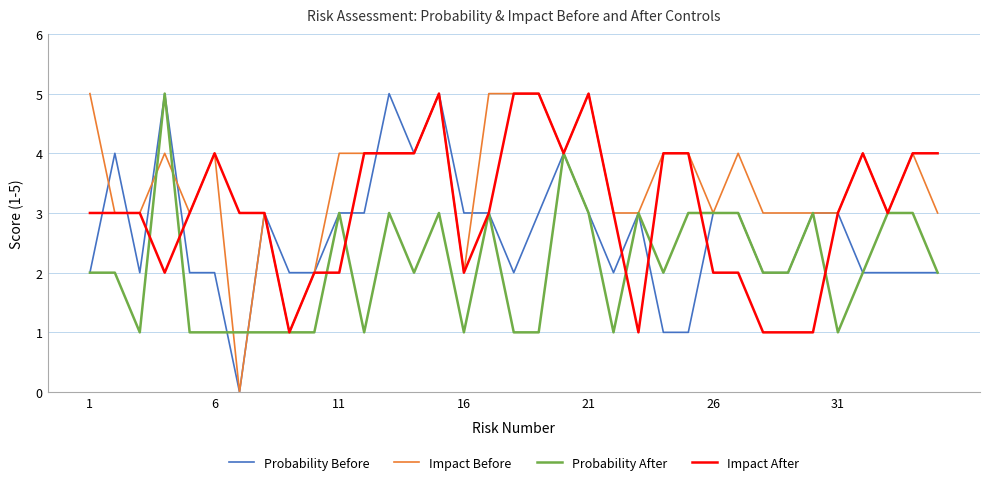

At how many categories does at least one series exceed 0?

35